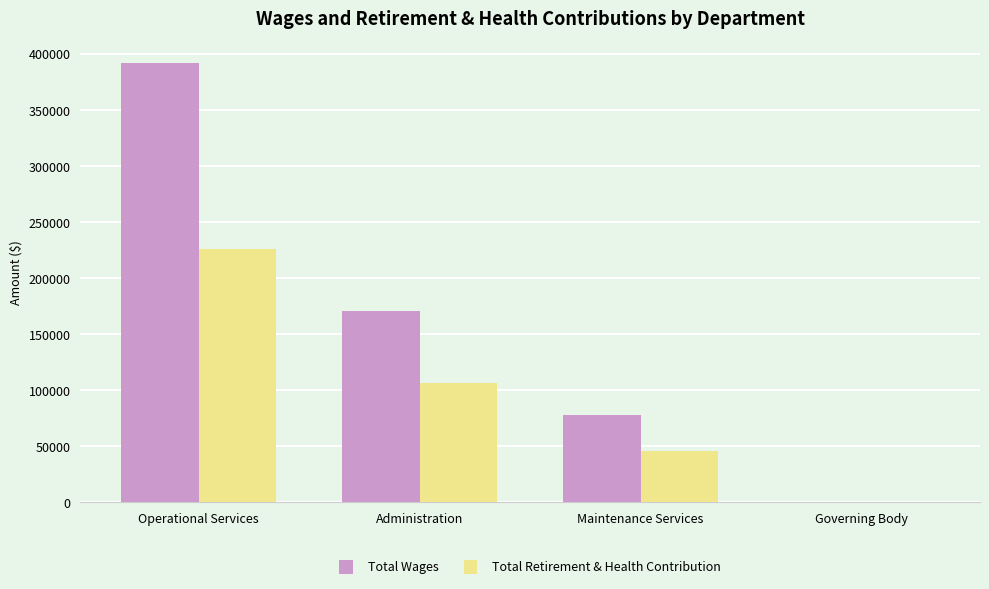

At which label is Total Retirement & Health Contribution closest to 112802?

Administration